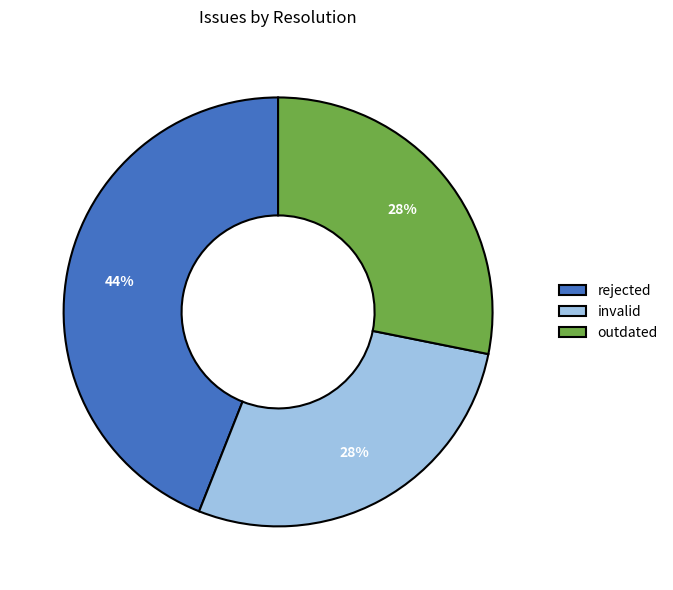

The rejected slice represents 51% of the pie. True or false?

False